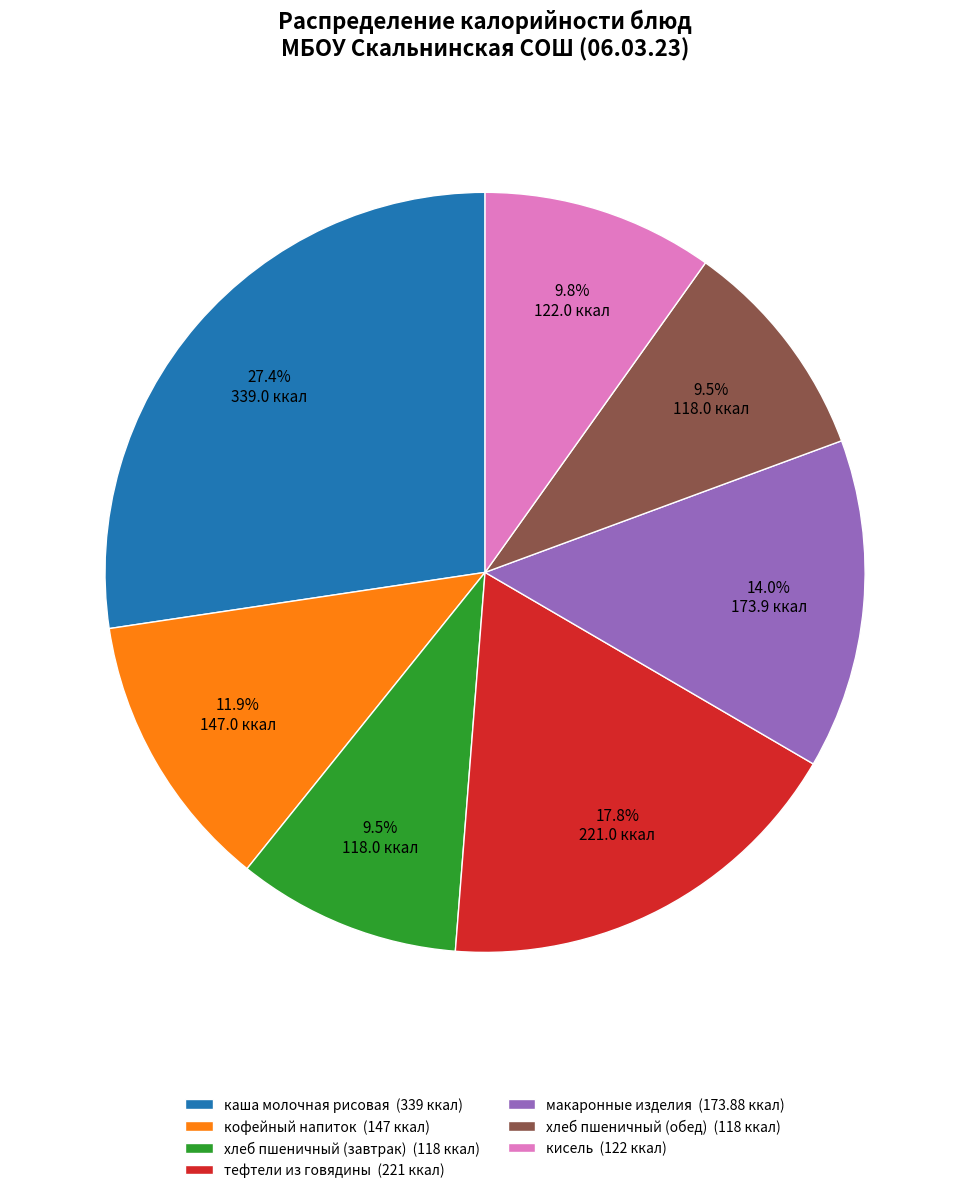

What percentage is NOT represented by хлеб пшеничный (обед)?

90.5%